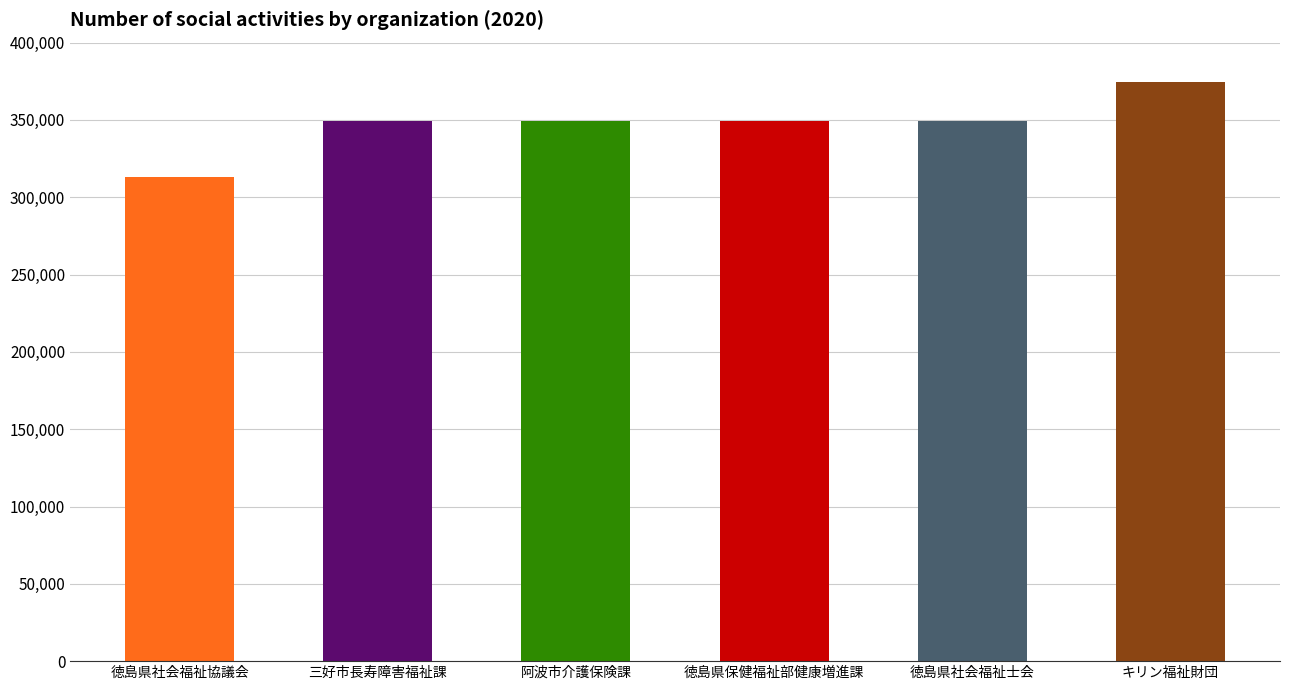

What is the maximum value shown in the chart?

374828